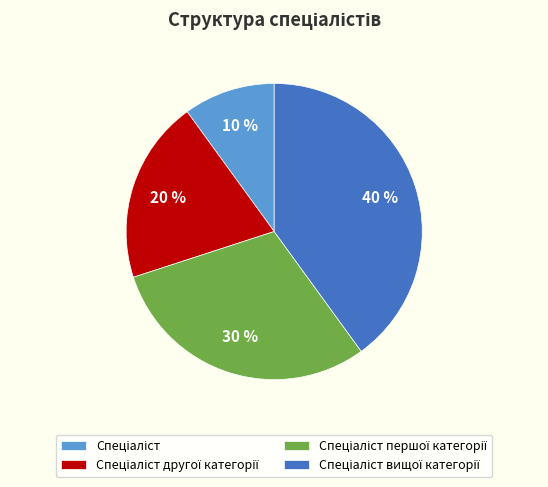

To the nearest percent, what is the difference between the largest and smallest slice percentages?

30%